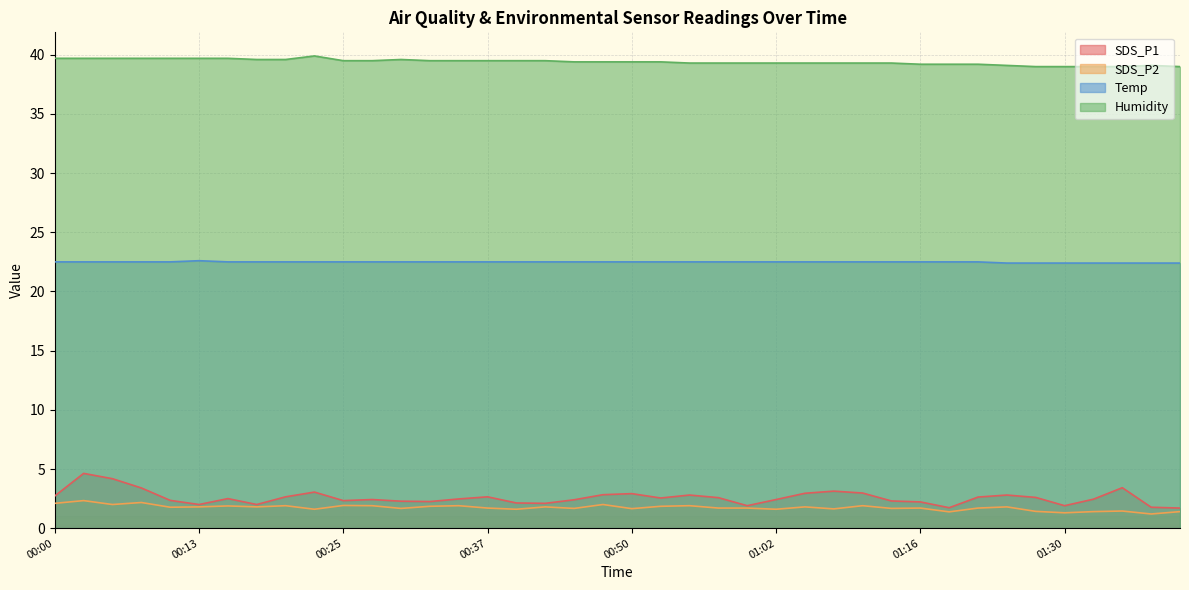

Rank the categories by Humidity value from lowest to highest.

01:27, 01:30, 01:32, 01:35, 01:40, 01:25, 01:38, 01:16, 01:19, 01:22, 00:55, 00:57, 01:00, 01:02, 01:05, 01:07, 01:10, 01:13, 00:45, 00:47, 00:50, 00:52, 00:25, 00:27, 00:32, 00:35, 00:37, 00:40, 00:43, 00:17, 00:20, 00:30, 00:00, 00:03, 00:05, 00:08, 00:10, 00:13, 00:15, 00:22